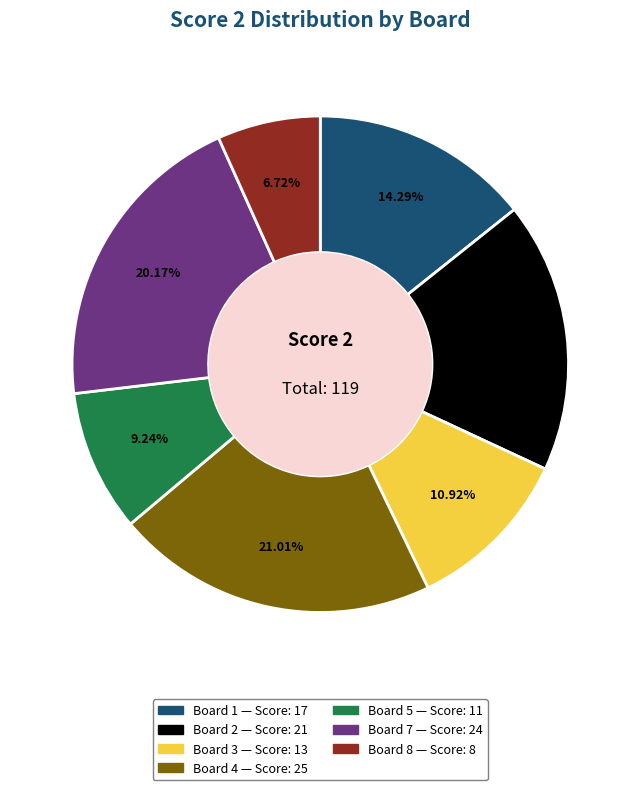

Is there a majority slice in this chart?

No